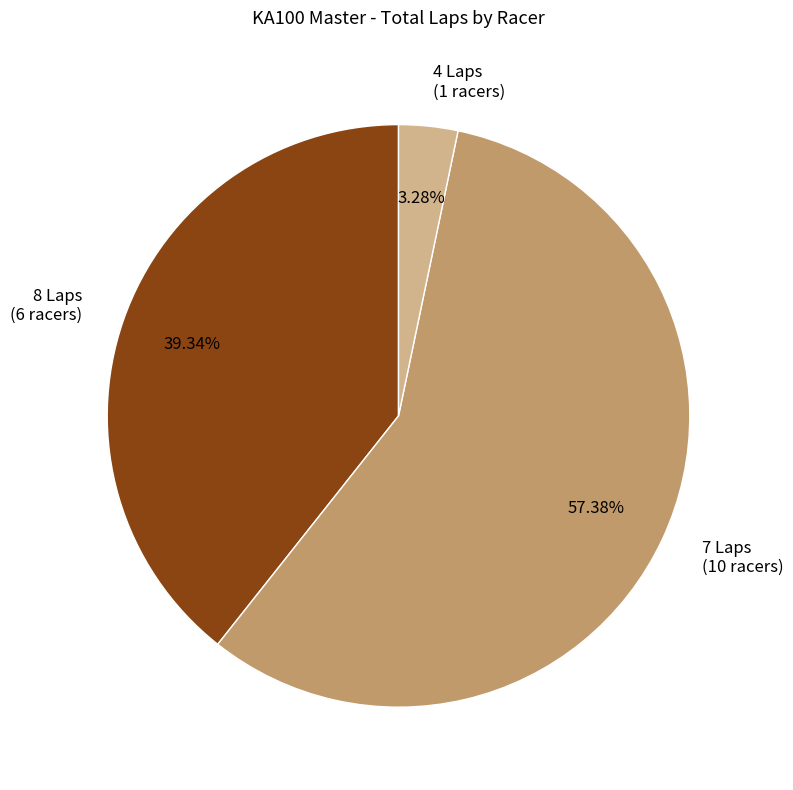

Which slice is the smallest?

4 Laps (1 racers)